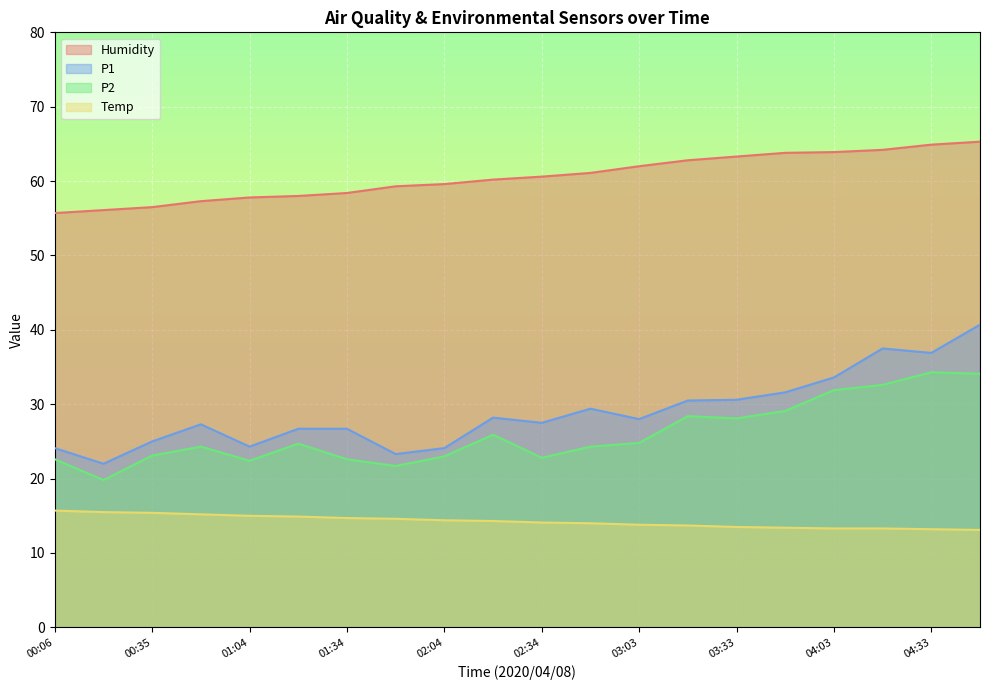

What are all the series names shown in the legend?

Humidity, P1, P2, Temp